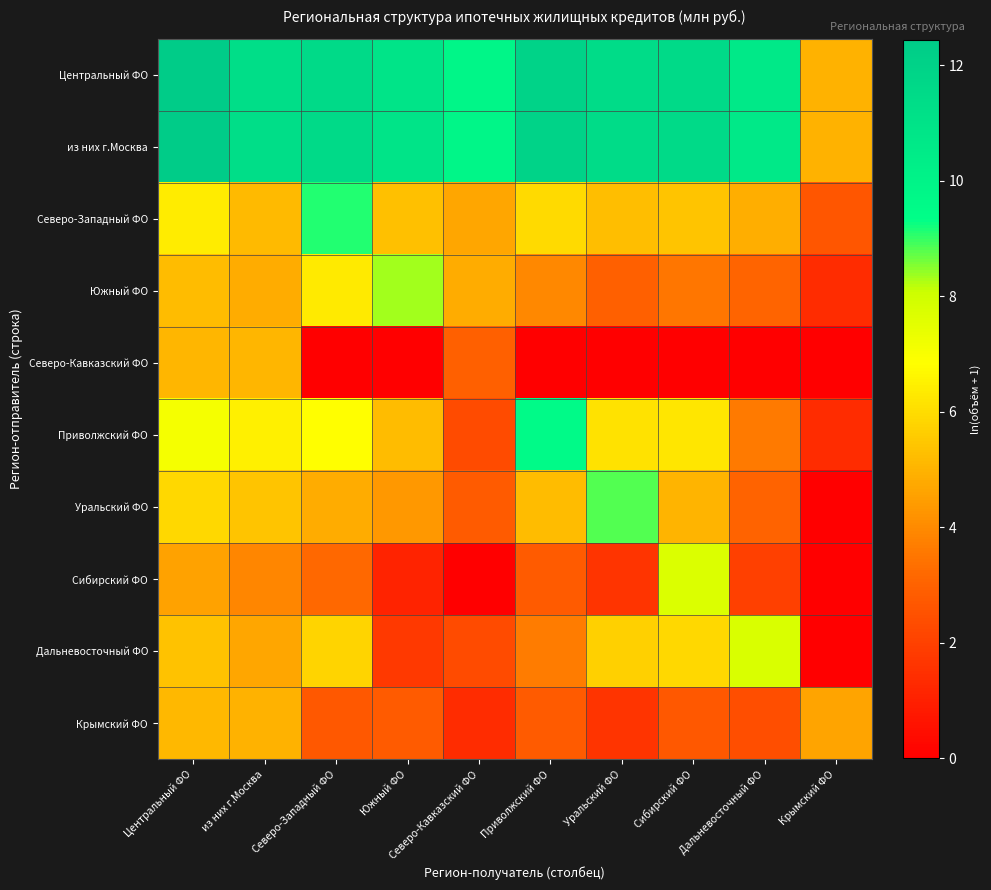

Between Крымский ФО and Сибирский ФО, which is larger?

Сибирский ФО